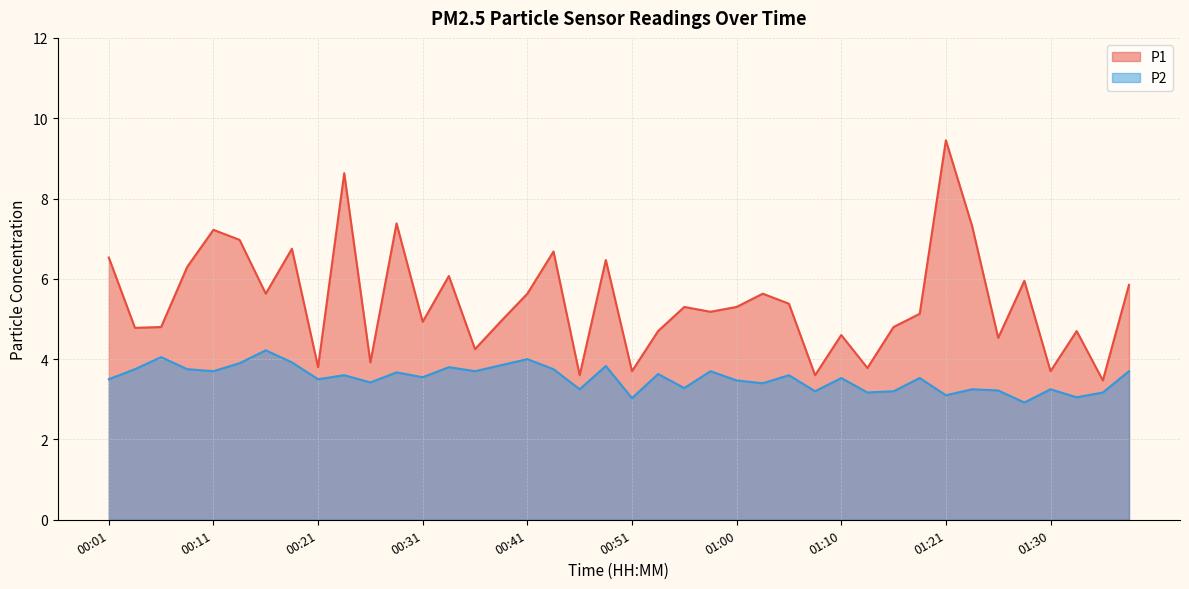

What is the sum of all P1 values?

217.4